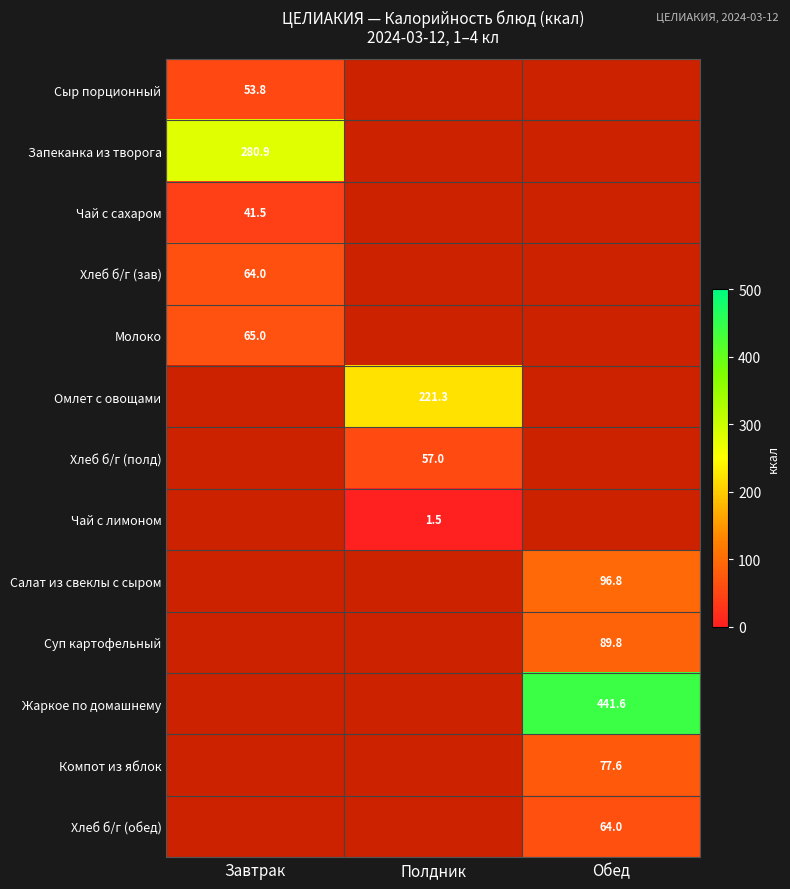

True or false: Хлеб б/г (зав) has a value of 64.0 at Завтрак.

True